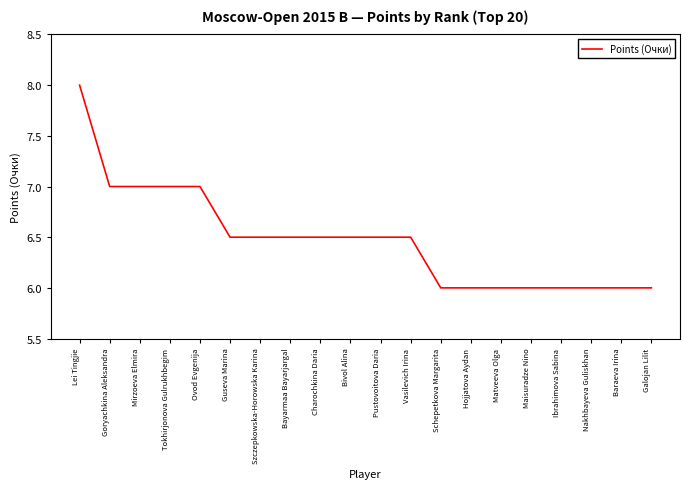

What is the ratio of the value at Goryachkina Aleksandra to the value at Nakhbayeva Guliskhan?

1.2